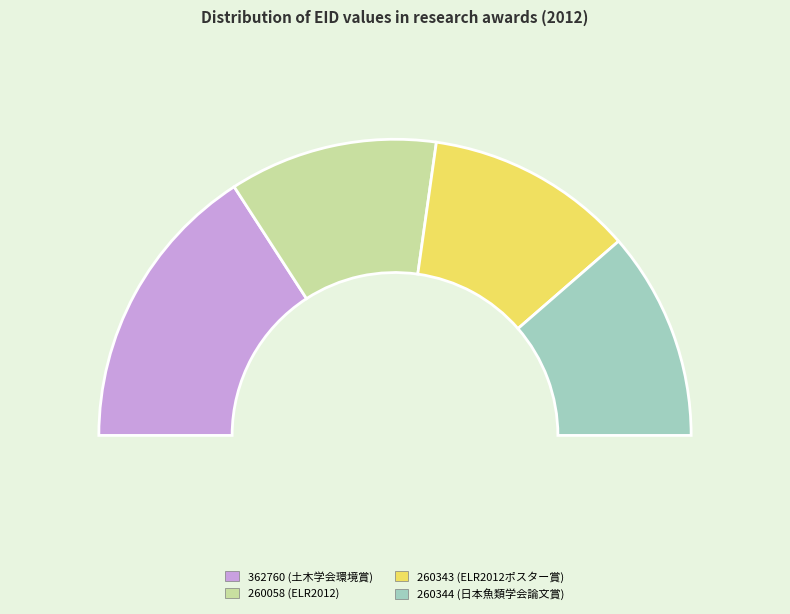

The 362760 slice represents 32% of the pie. True or false?

True